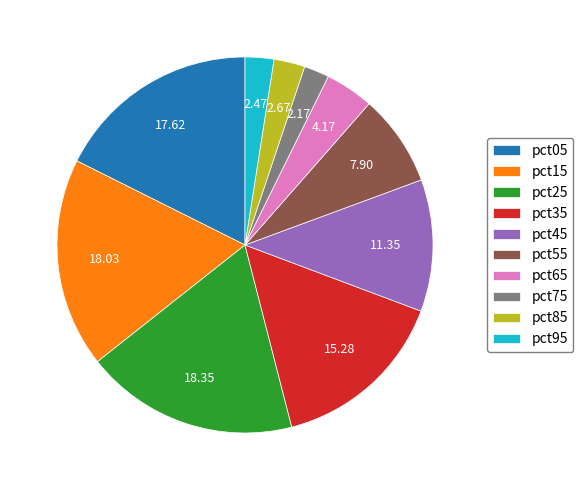

How many segments does this pie chart have?

10